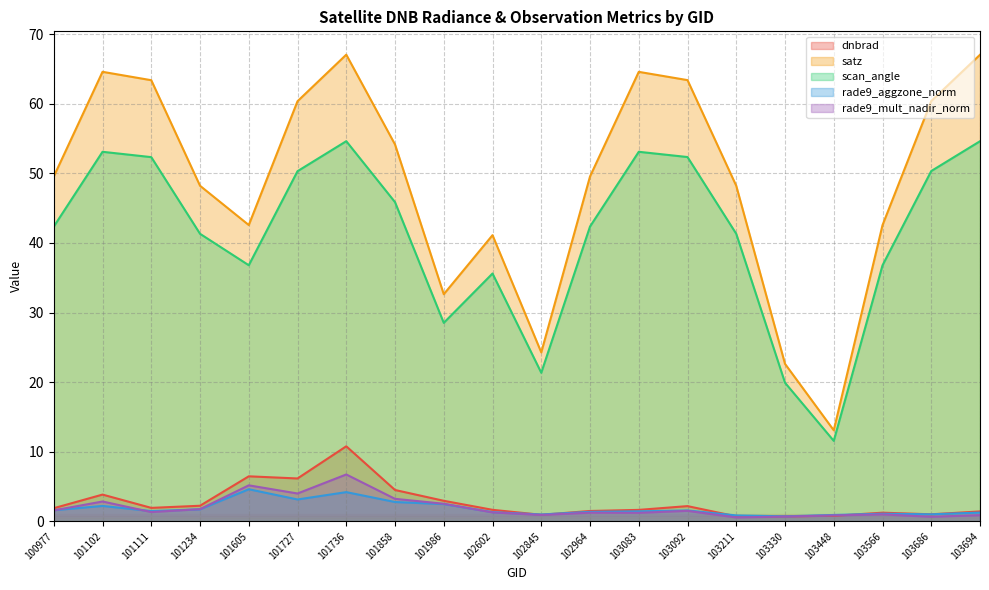

What is the value of the scan_angle point at the 4th from the left?

41.3